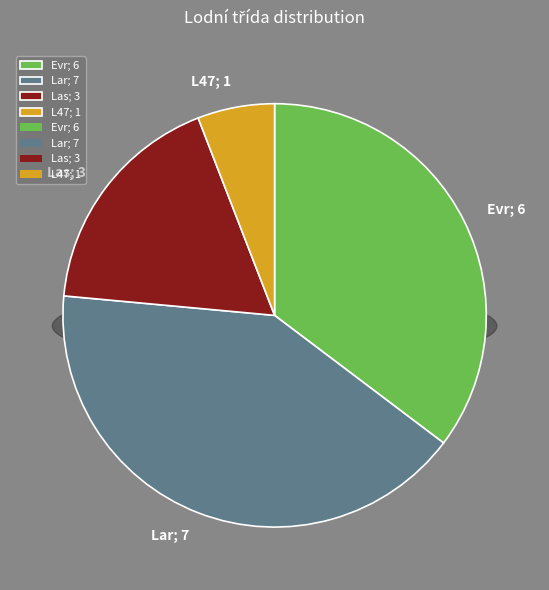

Combined, what portion of the pie is Las and L47?

23.5%